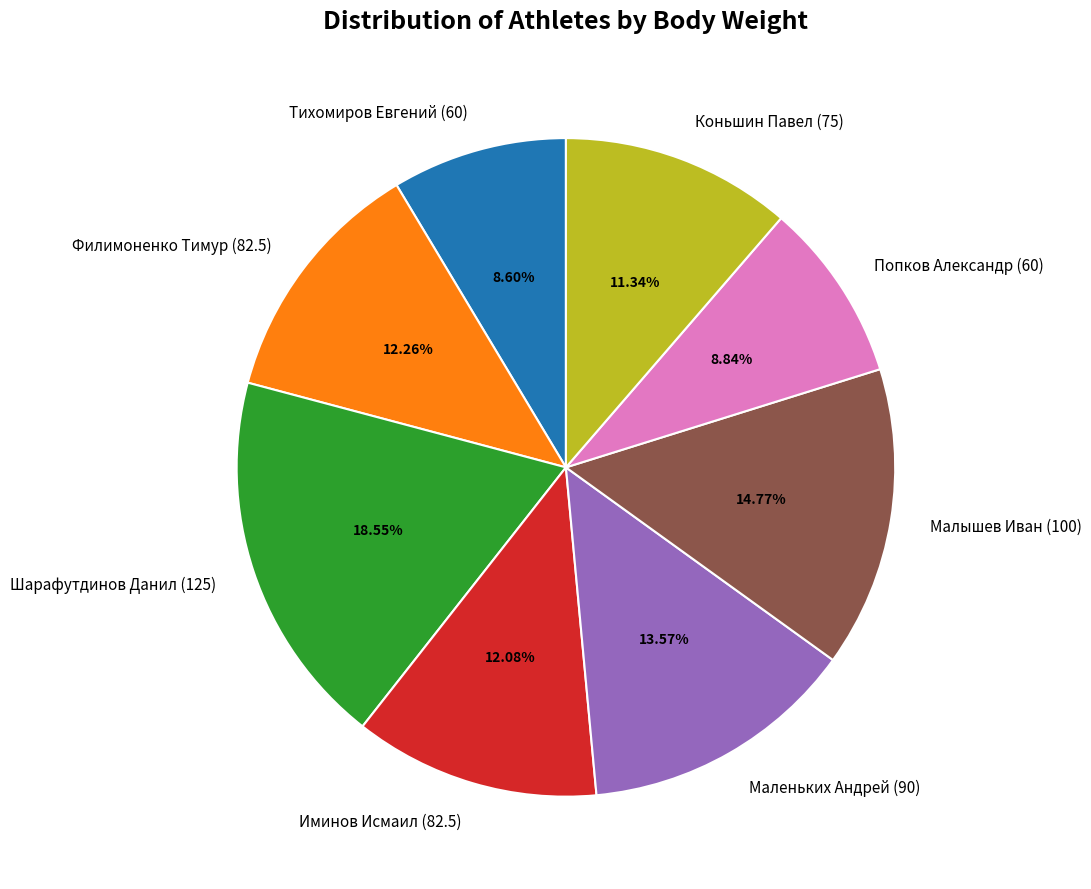

The Тихомиров Евгений (60) slice represents 9% of the pie. True or false?

True